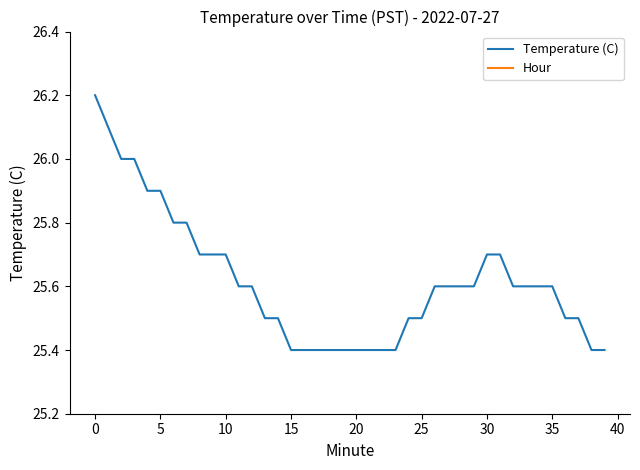

At how many categories does at least one series exceed 5?

40